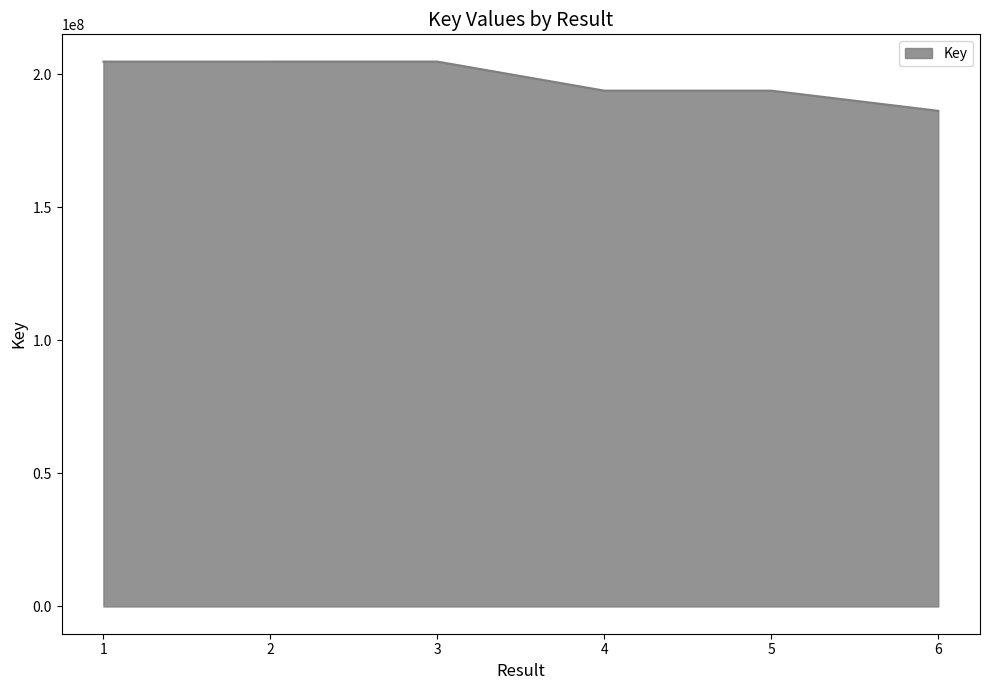

What is the ratio of the value at 3 to the value at 2?

1.0